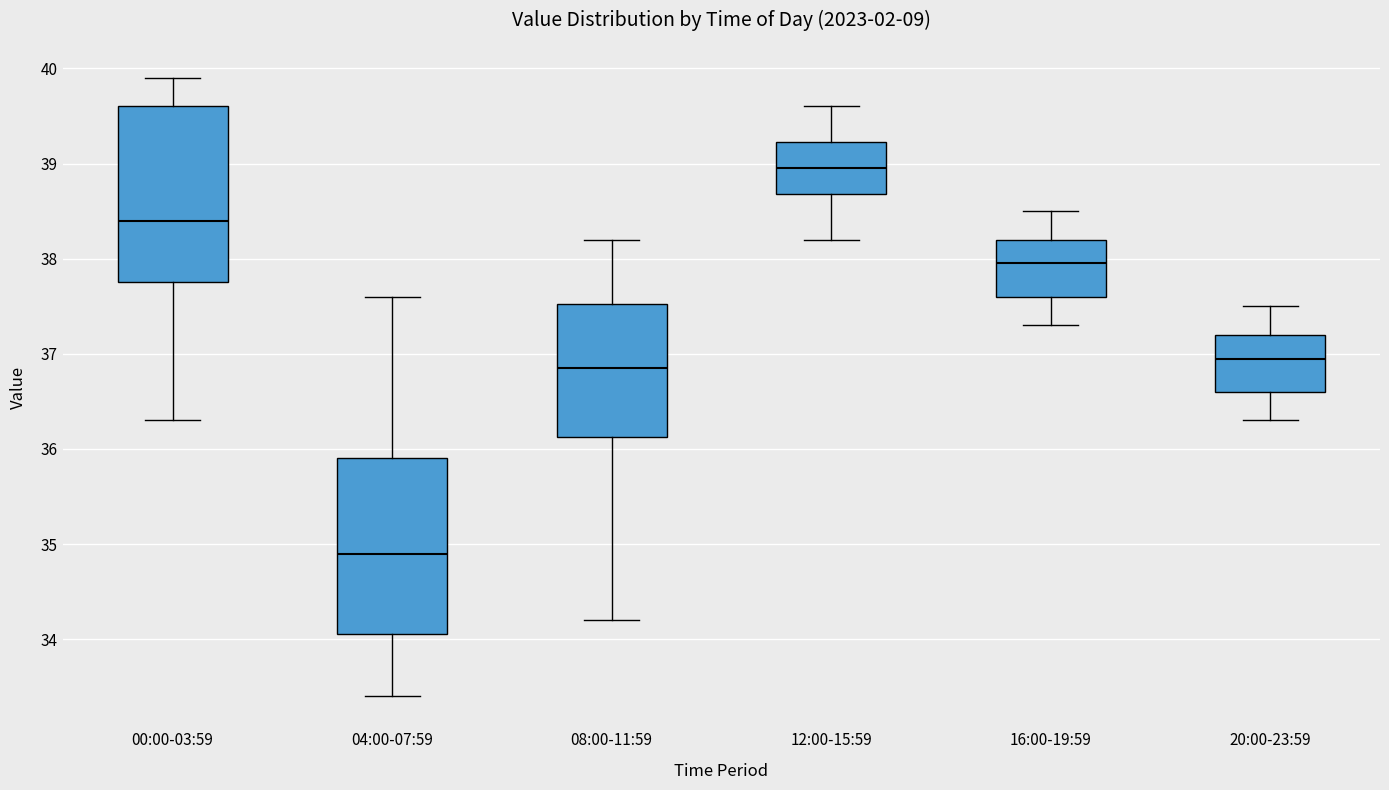

Reading left to right, read every box against the y-axis: the position of its median line, the range the box covers, and the ends of its whiskers. The values are not printed on the chart, so give them approximately, as read against the axis.

00:00-03:59: median 38.4, box 37.8 to 39.6, whiskers 36.3 to 39.9
04:00-07:59: median 34.9, box 34.1 to 35.9, whiskers 33.4 to 37.6
08:00-11:59: median 36.9, box 36.1 to 37.5, whiskers 34.2 to 38.2
12:00-15:59: median 39.0, box 38.7 to 39.2, whiskers 38.2 to 39.6
16:00-19:59: median 38.0, box 37.6 to 38.2, whiskers 37.3 to 38.5
20:00-23:59: median 37.0, box 36.6 to 37.2, whiskers 36.3 to 37.5